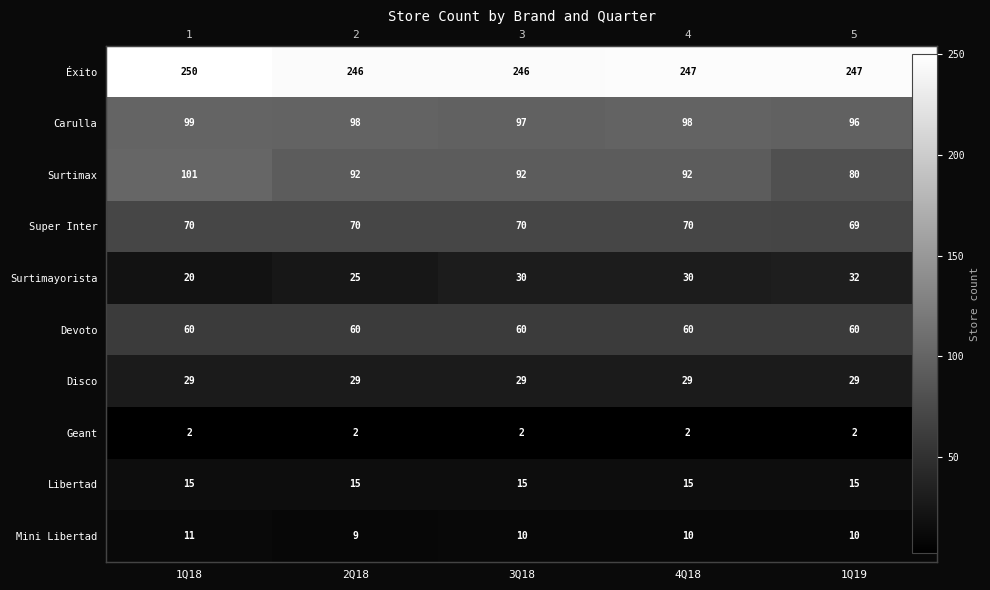

What is the total value across all series at 3Q18?

651